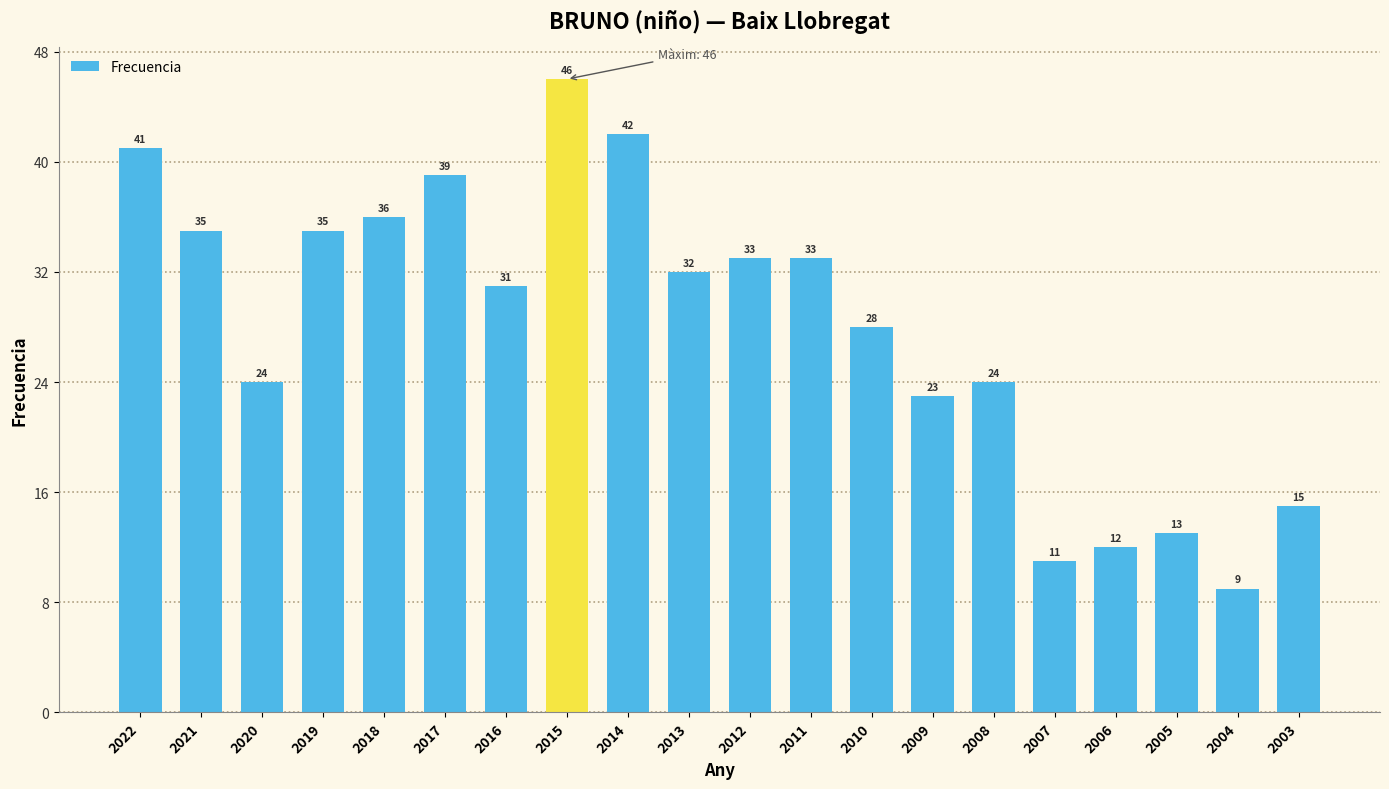

The value at 2007 is 11. True or false?

True